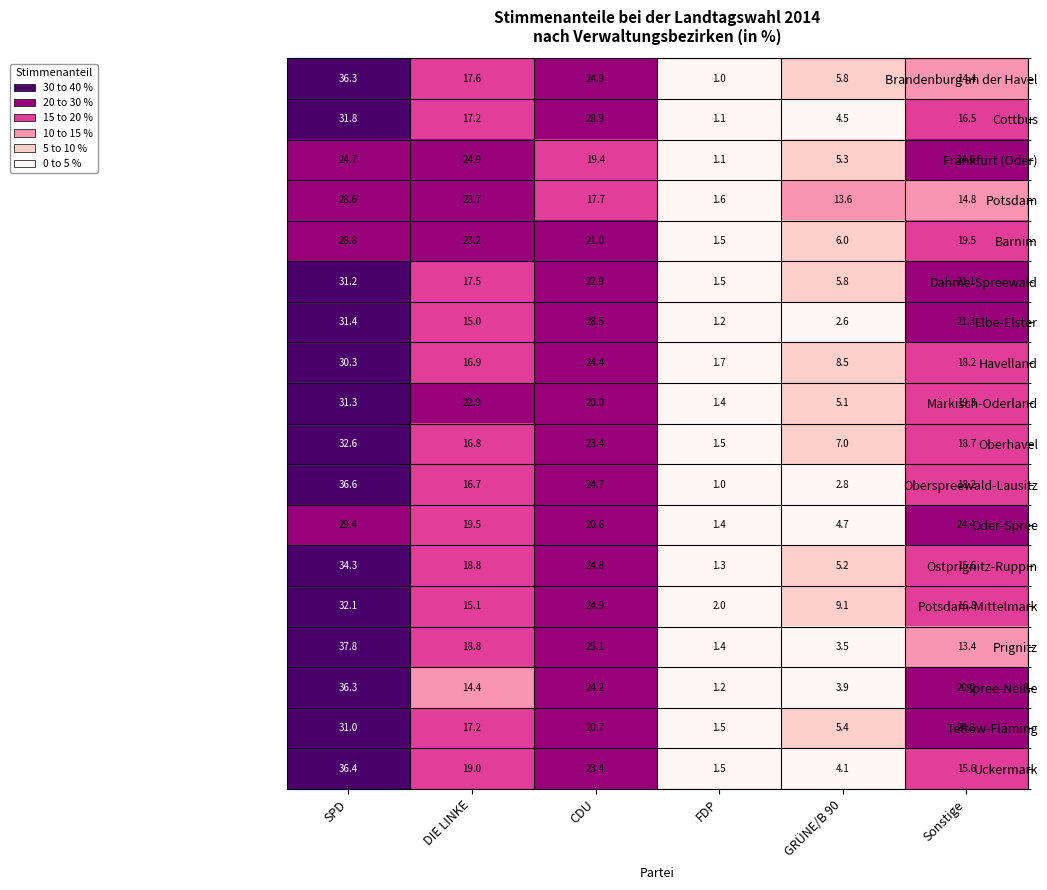

What is the sum of all Dahme-Spreewald values?

100.0